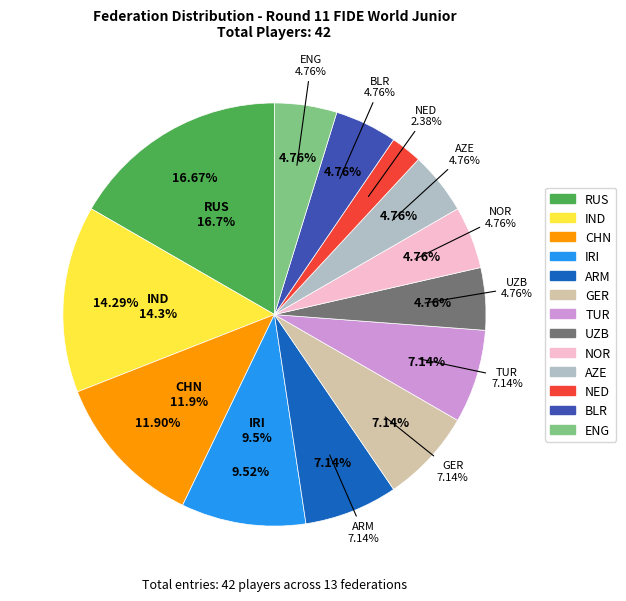

How many segments does this pie chart have?

13